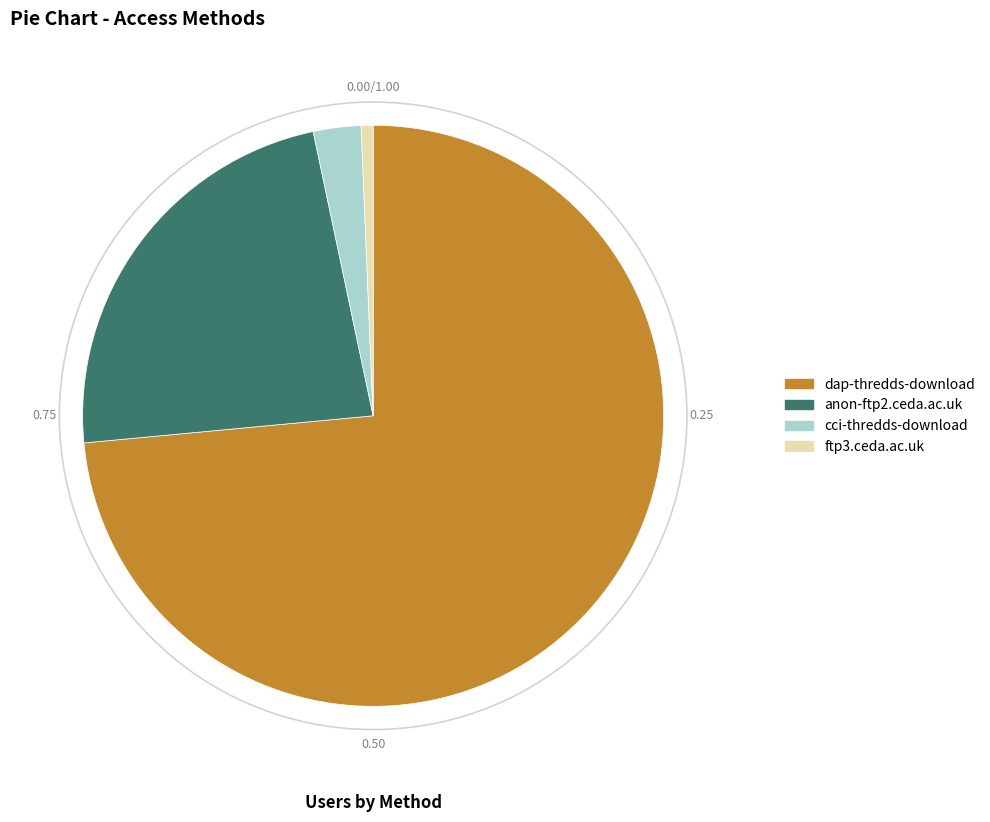

Rank the categories by value from highest to lowest.

dap-thredds-download, anon-ftp2.ceda.ac.uk, cci-thredds-download, ftp3.ceda.ac.uk